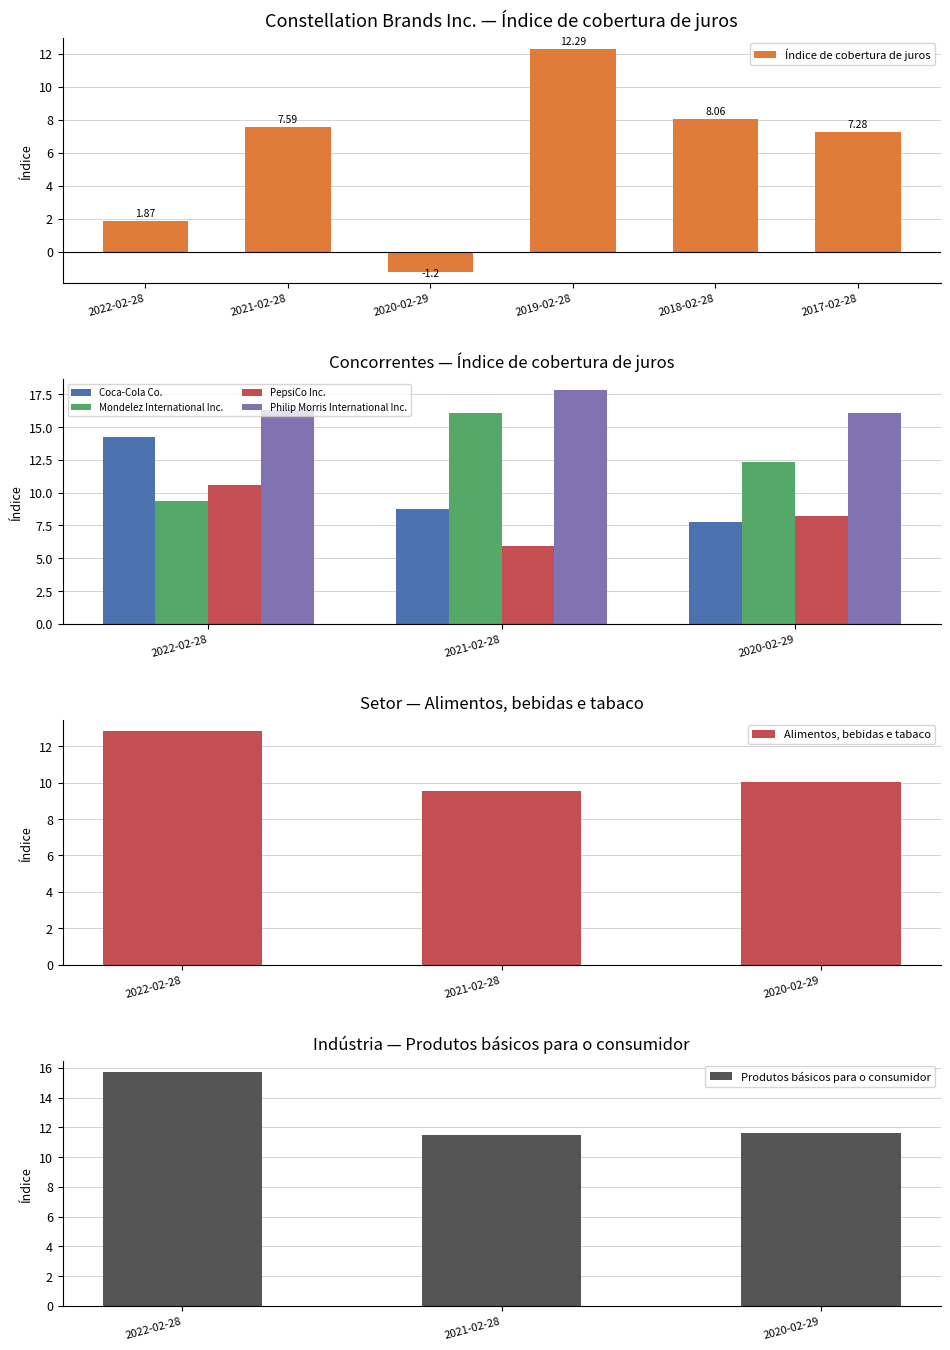

What is the change in value from 2022-02-28 to 2018-02-28?

+6.2